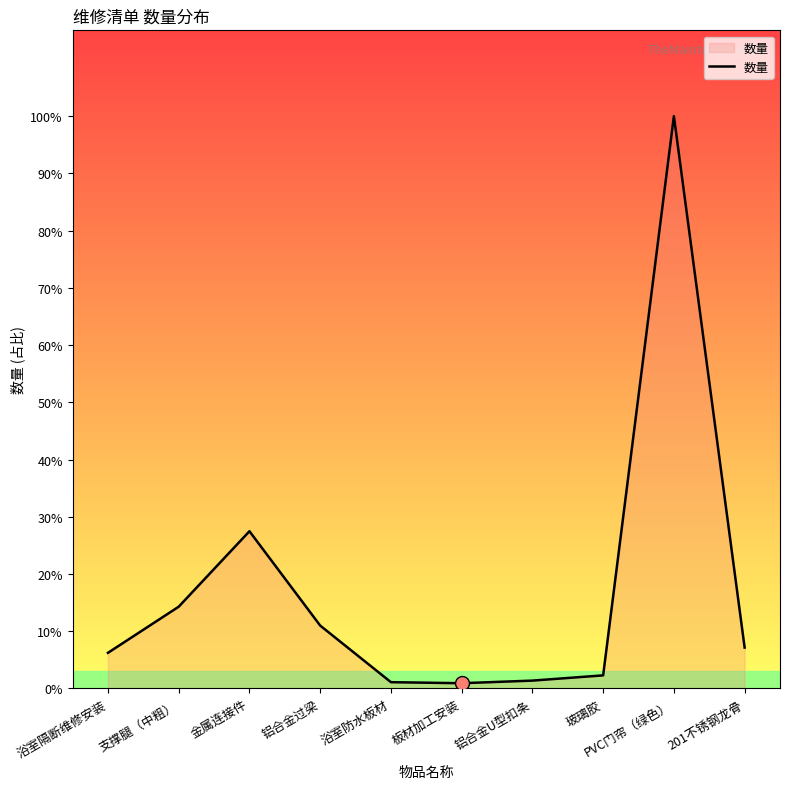

Where does the data first go above 78?

支撑腿（中粗）